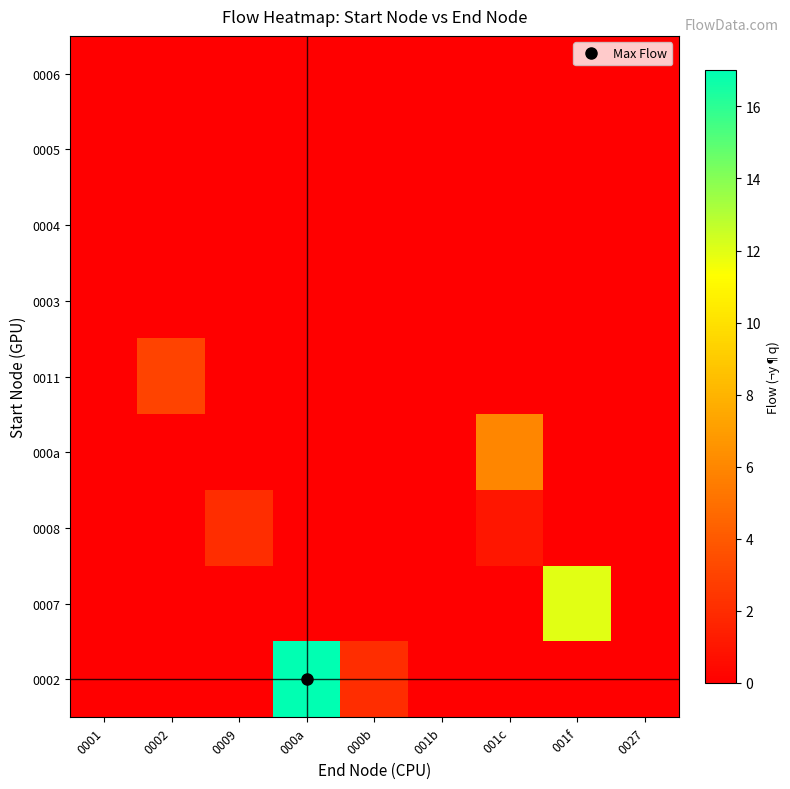

What is the total value across all series at 0009?

2